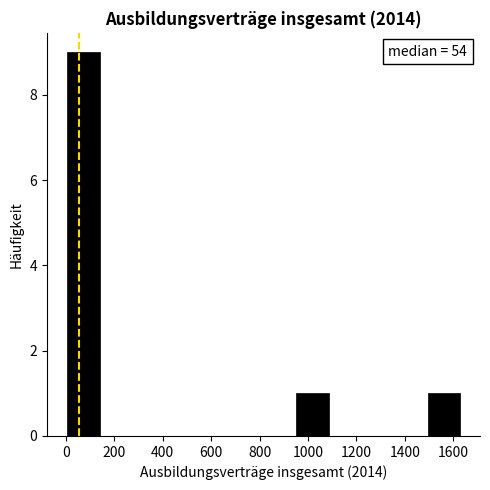

Over which range of the x-axis is the bar tallest?

0 to 140